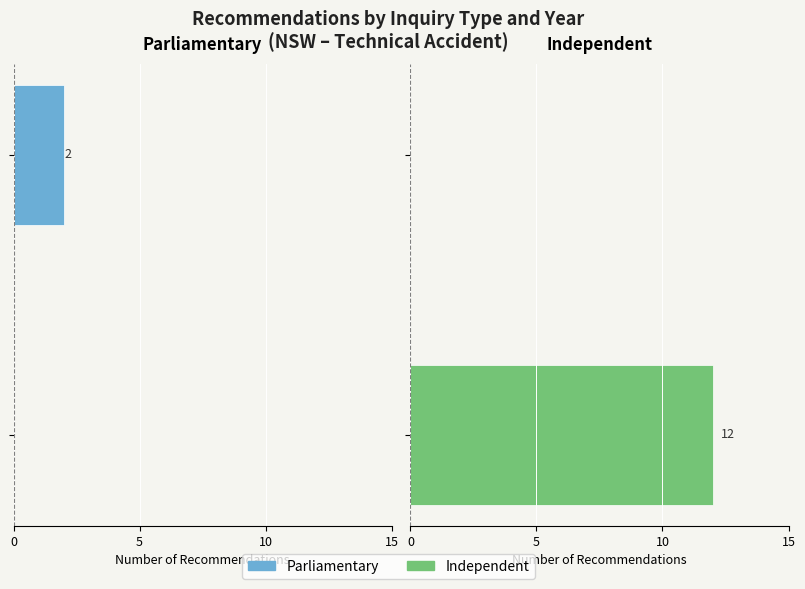

How many bars are there in each group?

2